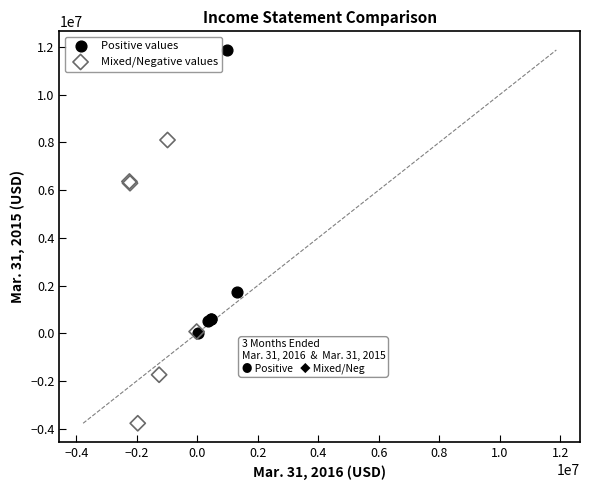

Which series contains the lowest Y value?

Mixed/Negative values